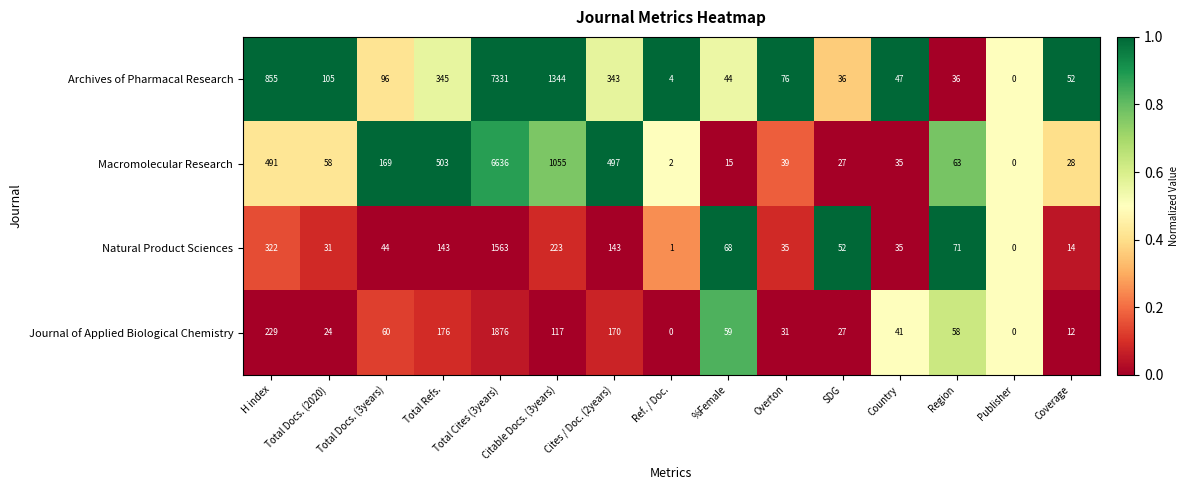

The Macromolecular Research series shows 102 at Total Docs. (2020). True or false?

False